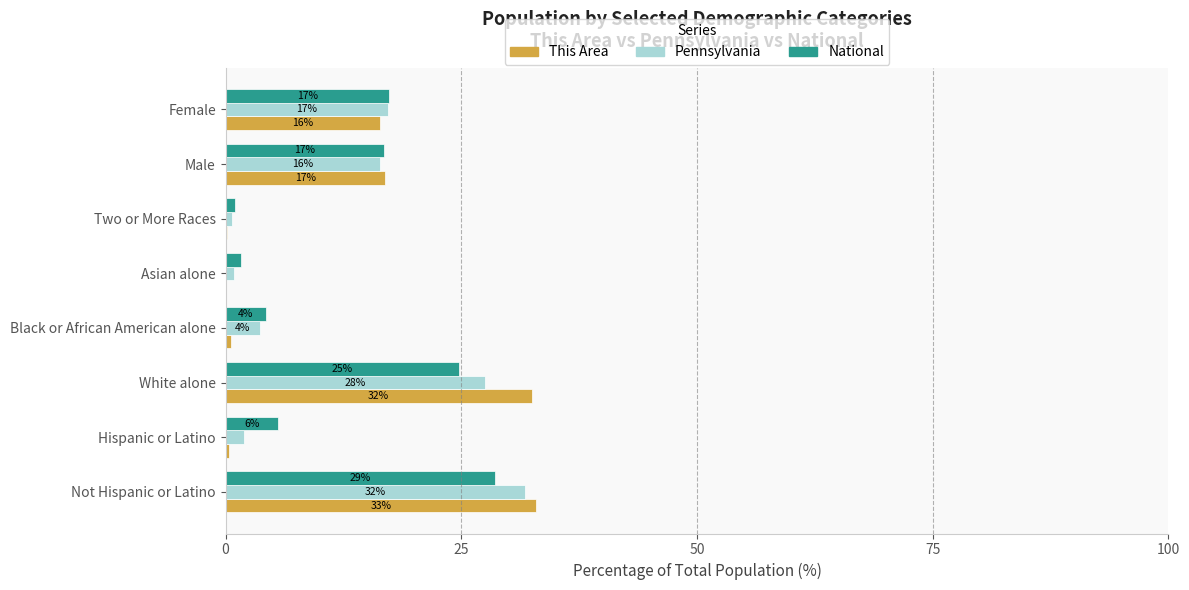

What are all the series names shown in the legend?

This Area, Pennsylvania, National